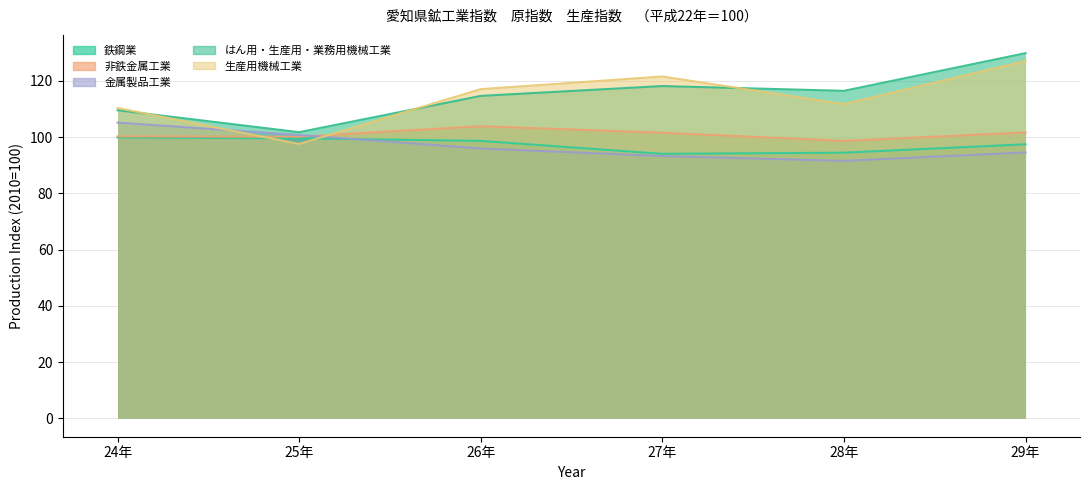

What is the difference between the maximum and second lowest values in the 生産用機械工業 series?

16.7